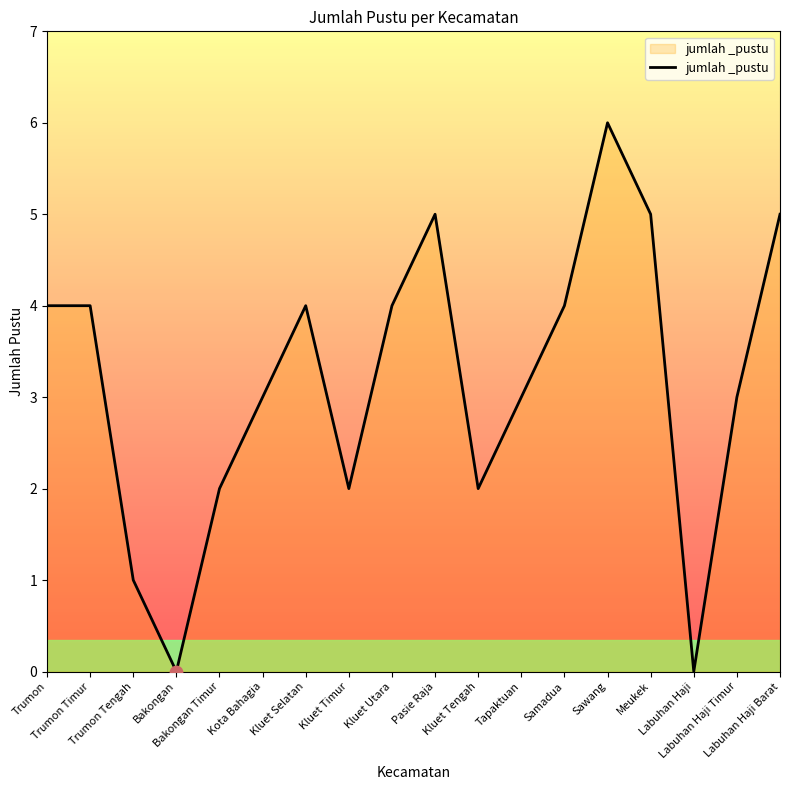

Approximately how many times larger is the value at Trumon compared to Kluet Selatan?

1.0